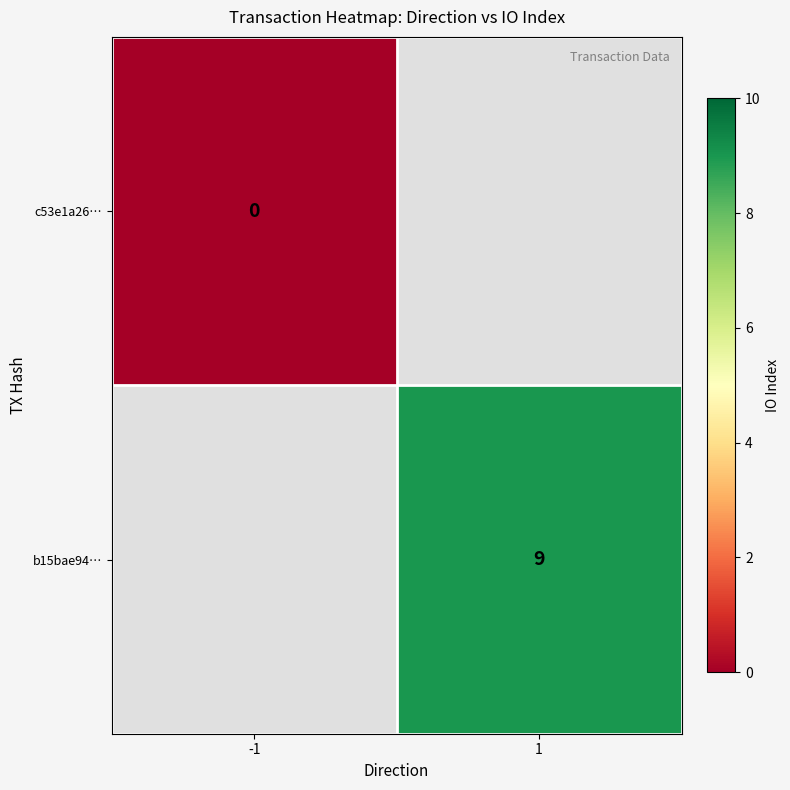

At which category does the chart reach its peak across all series?

1